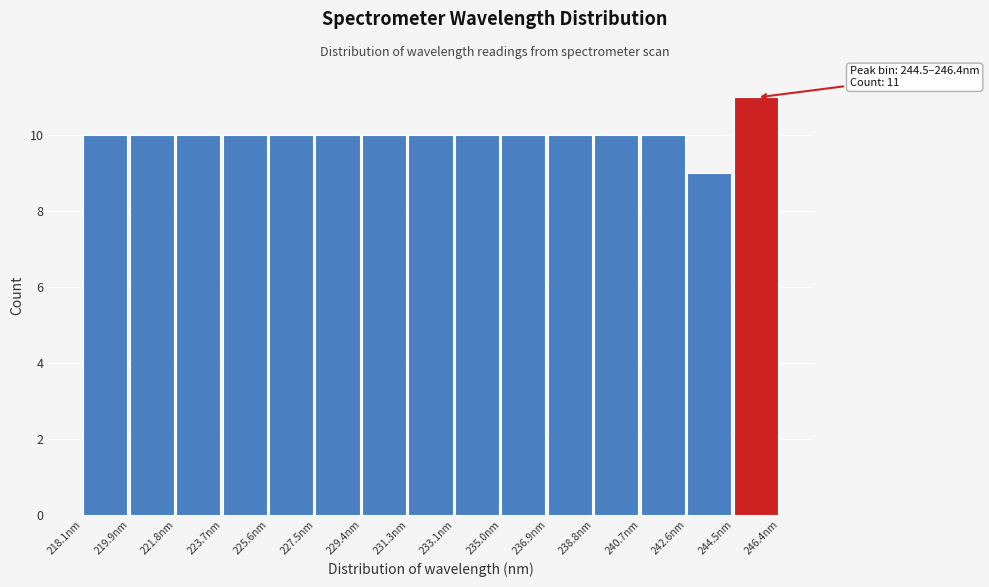

Over which range of the x-axis is the bar tallest?

244.4 to 246.4